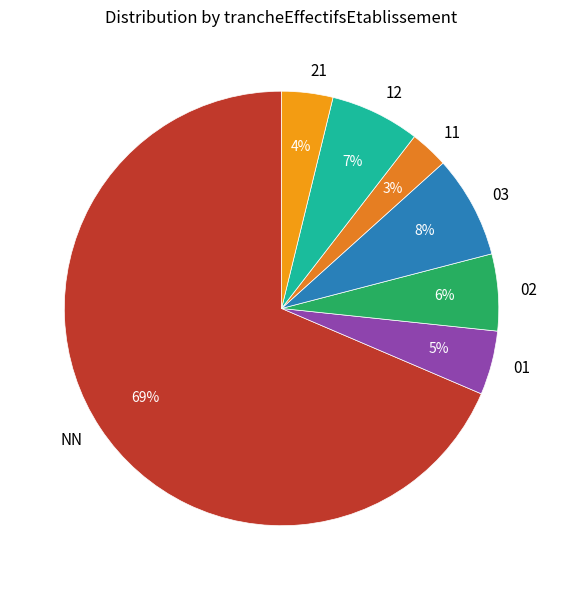

The 03 slice represents 1% of the pie. True or false?

False